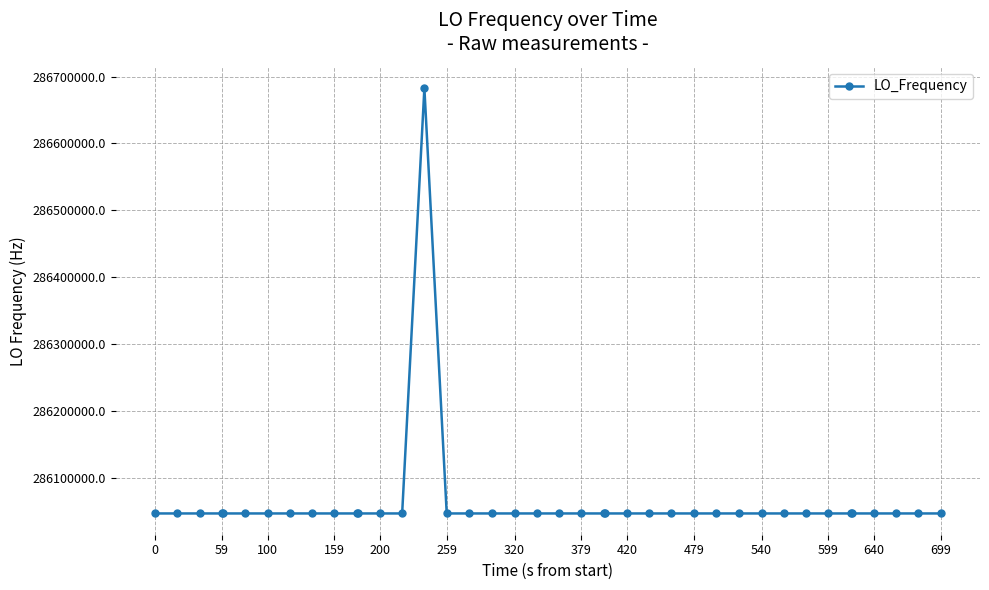

What is the maximum value shown in the chart?

286682706.4